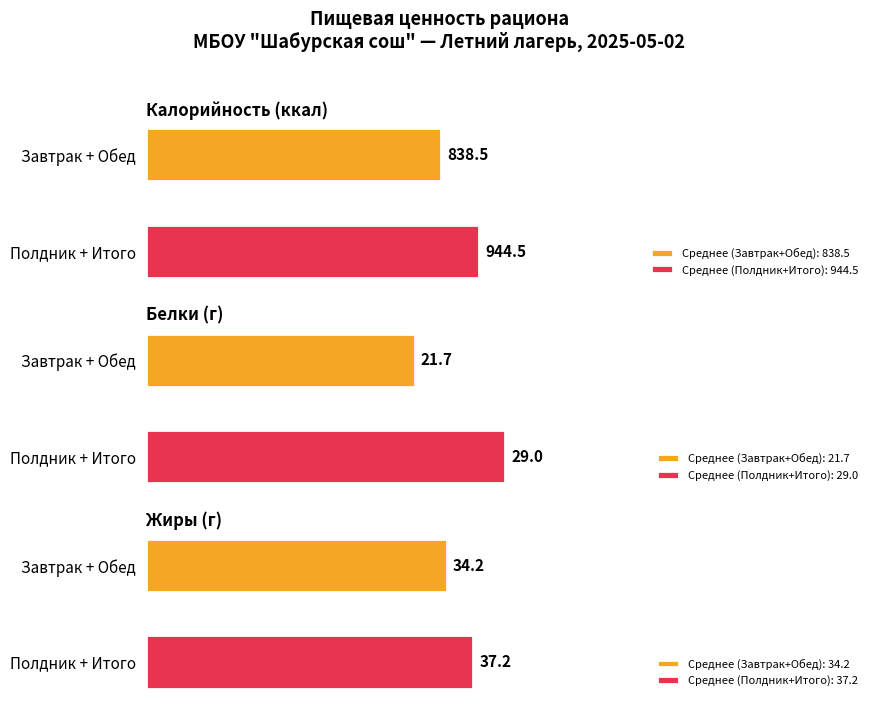

Which series changed the most between Полдник and Итого за день?

Калорийность